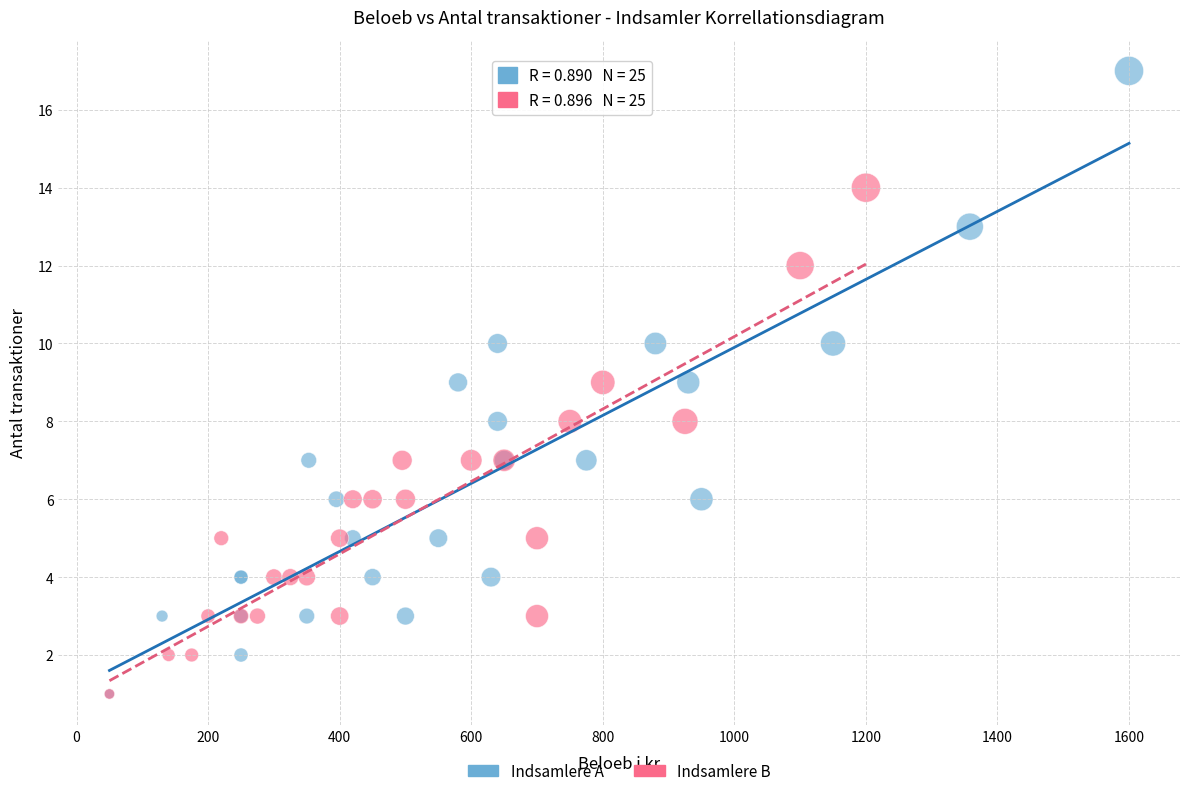

Which series reaches the maximum Y coordinate?

Indsamlere A